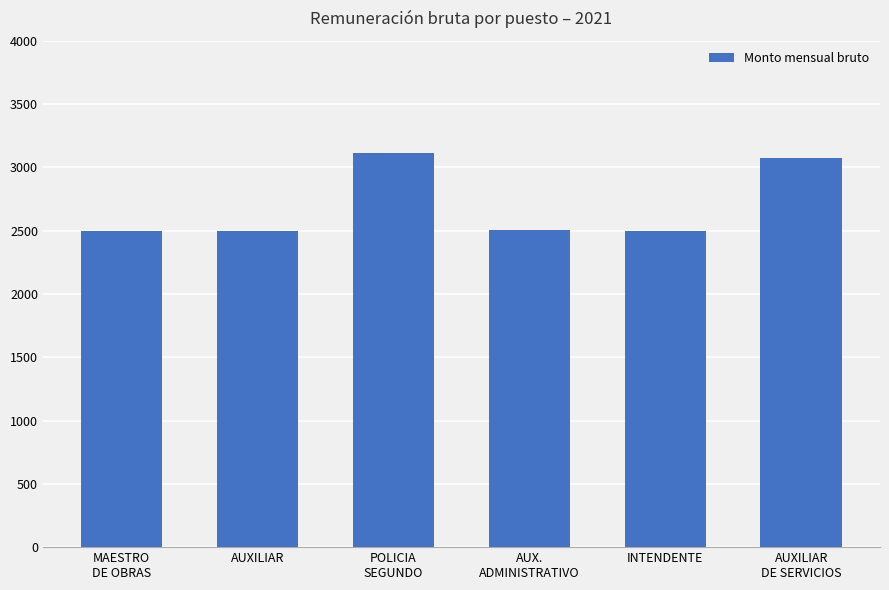

Where is the data nearest to the value 2805?

AUXILIAR
DE SERVICIOS